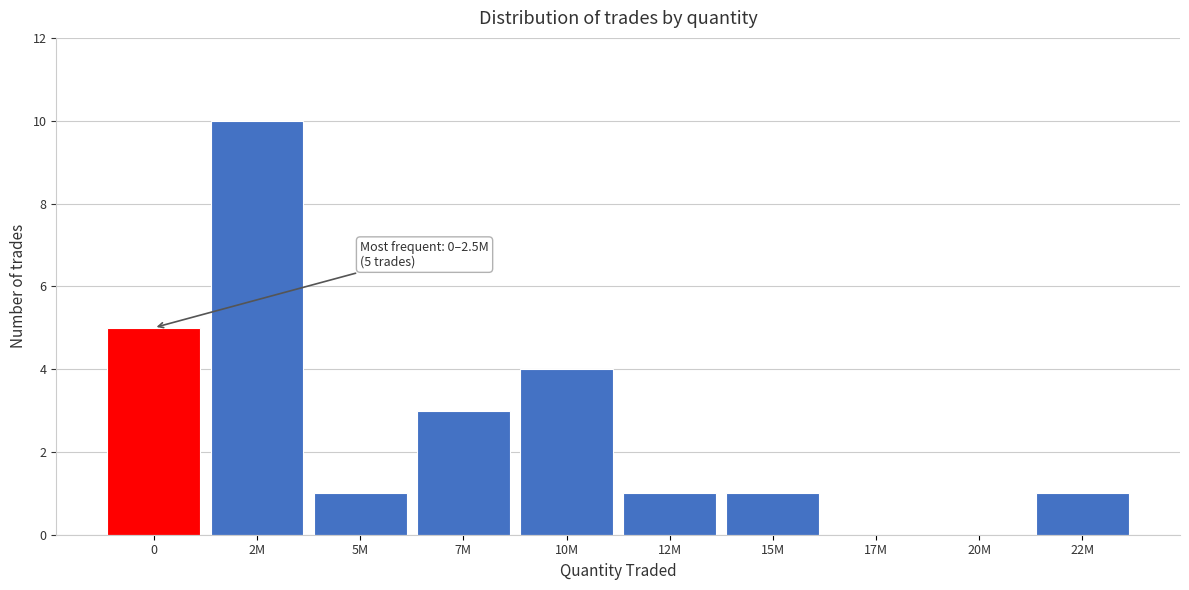

Reading right to left, transcribe all the data shown in this chart.

22M=1	20M=0	17M=0	15M=1	12M=1	10M=4	7M=3	5M=1	2M=10	0=5